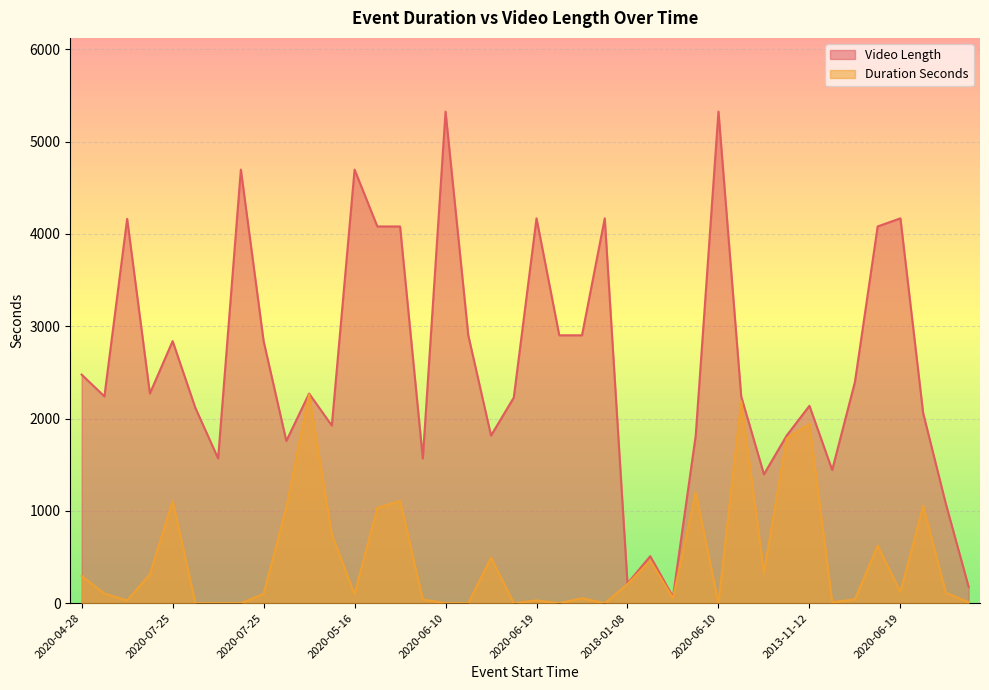

True or false: Video Length and Duration Seconds cross at least once.

False